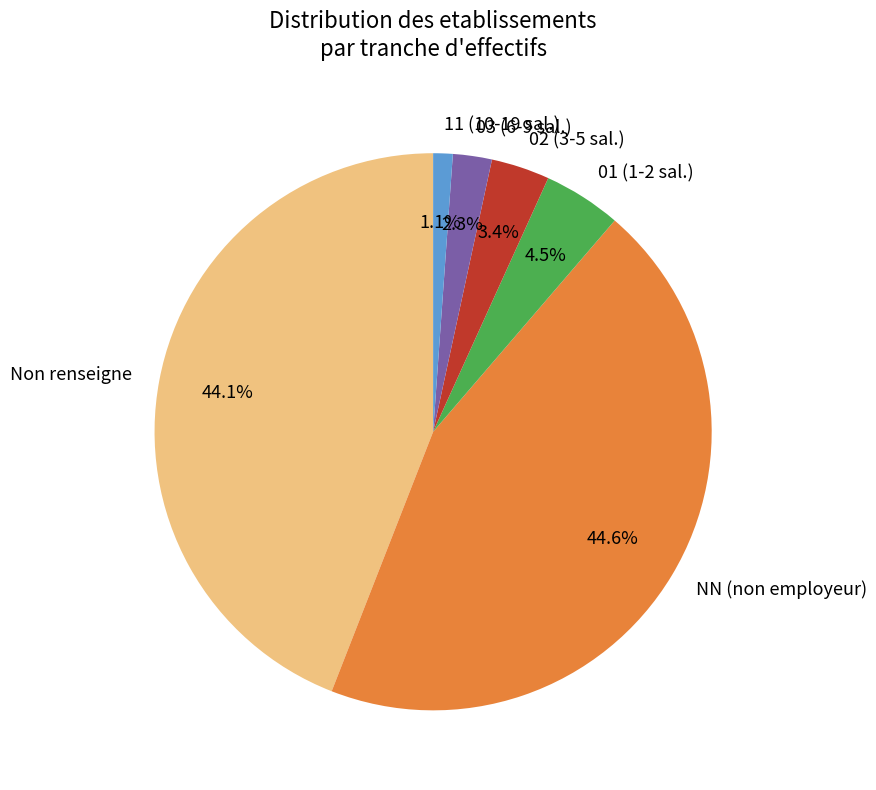

How many segments does this pie chart have?

6